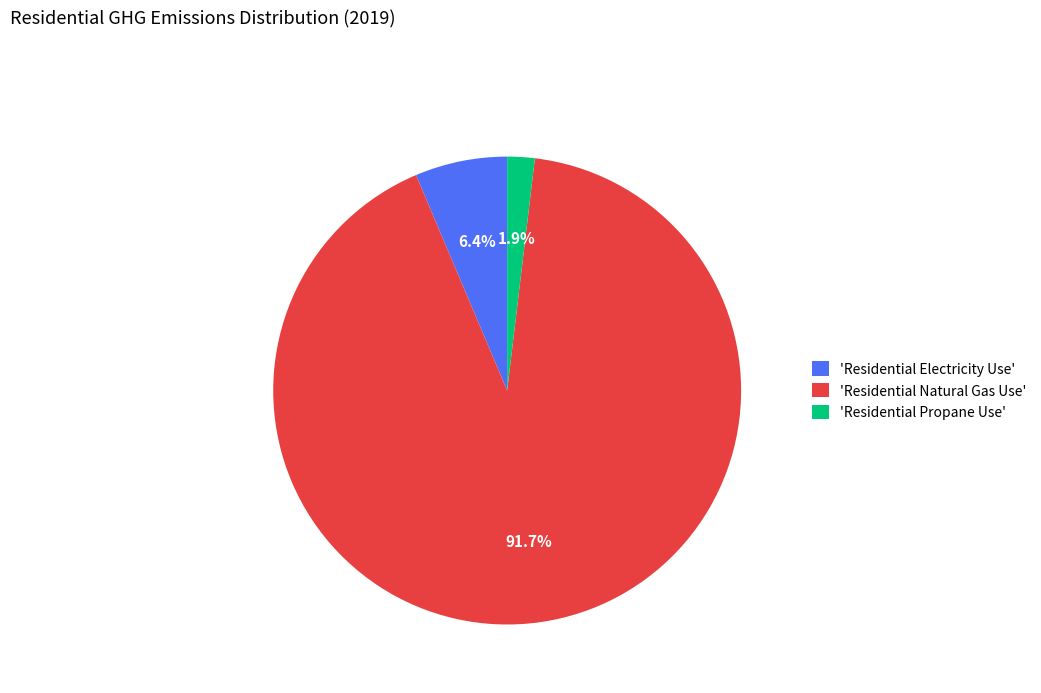

Rank the categories by value from highest to lowest.

'Residential Natural Gas Use', 'Residential Electricity Use', 'Residential Propane Use'